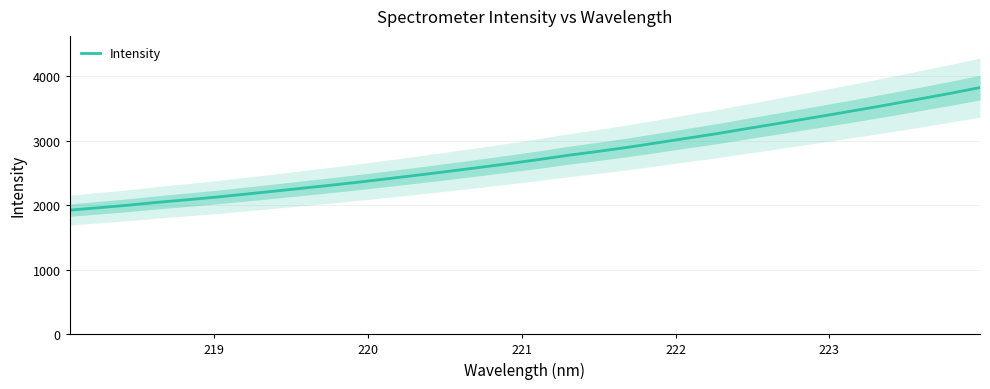

What is the lowest value of the Intensity series?

1921.9